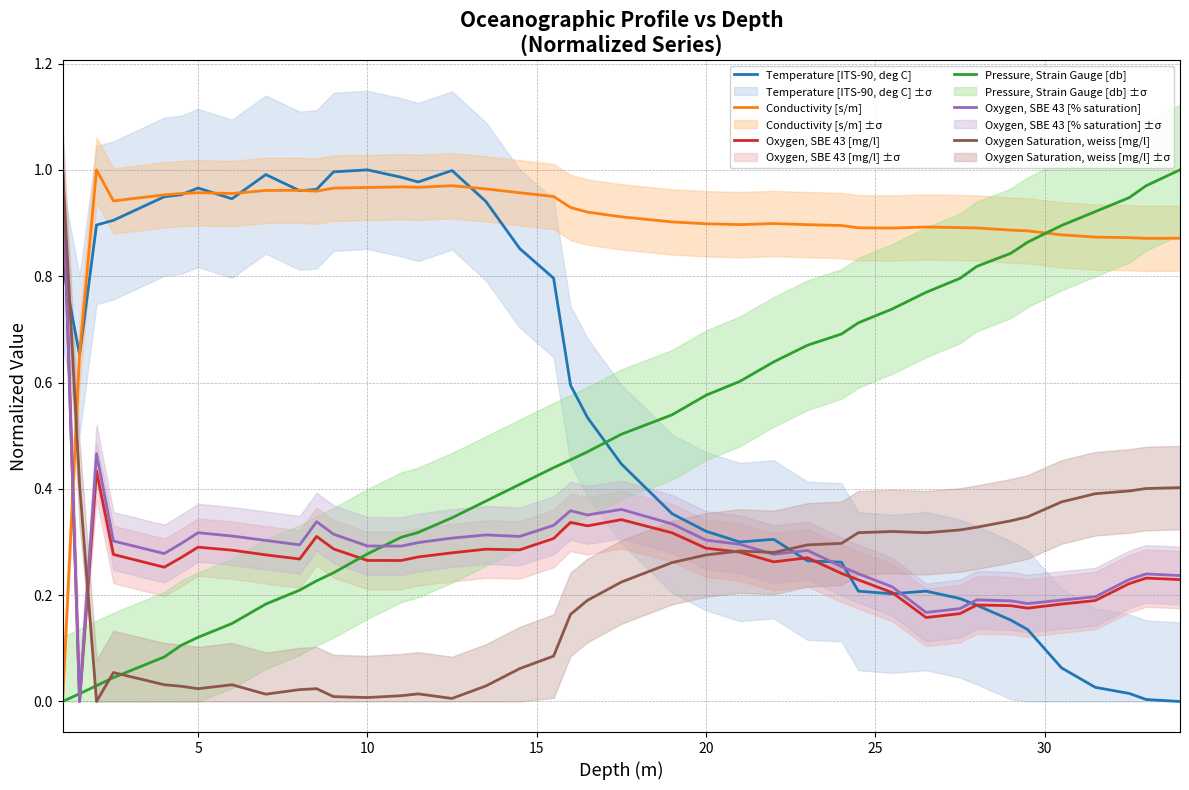

True or false: Oxygen Saturation, weiss [mg/l] and Temperature [ITS-90, deg C] cross at least once.

True